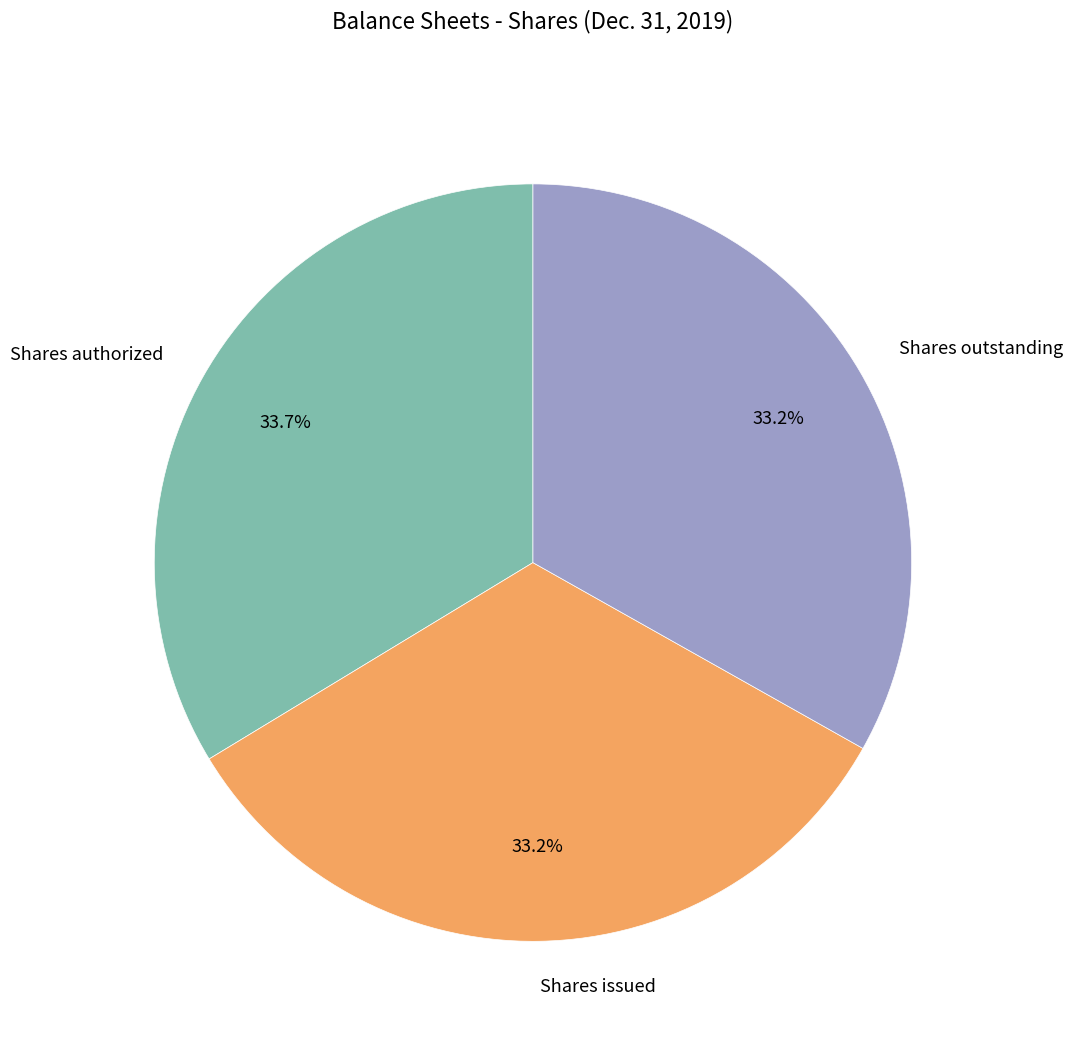

How many segments does this pie chart have?

3